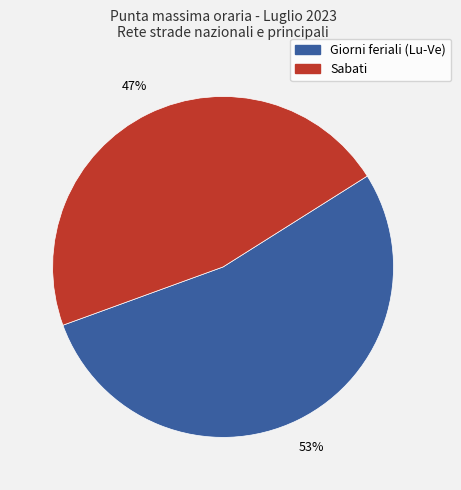

How many segments does this pie chart have?

2